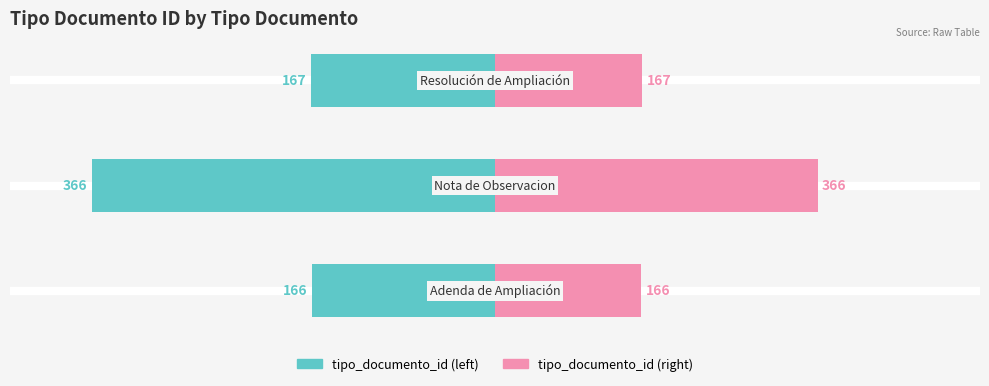

Which series has the largest range (max minus min)?

tipo_documento_id (left)